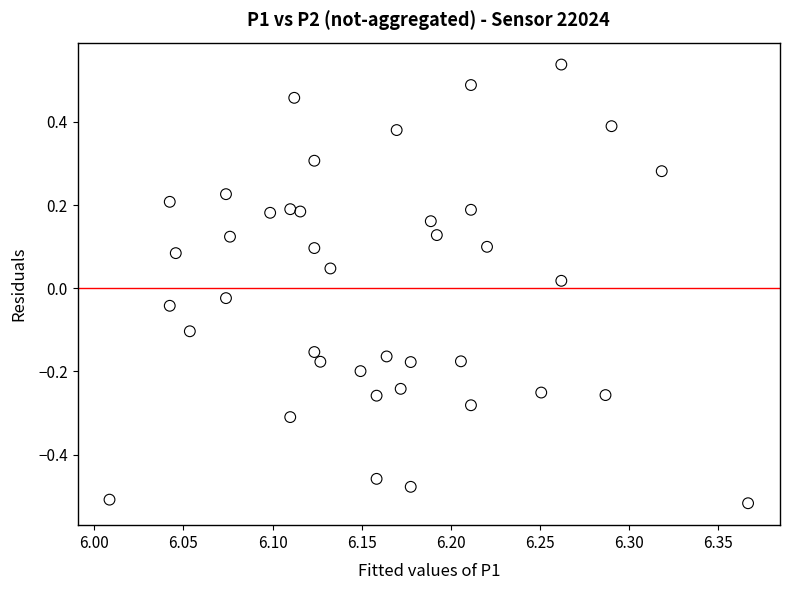

What is the range of Y values (max minus min)?

1.1